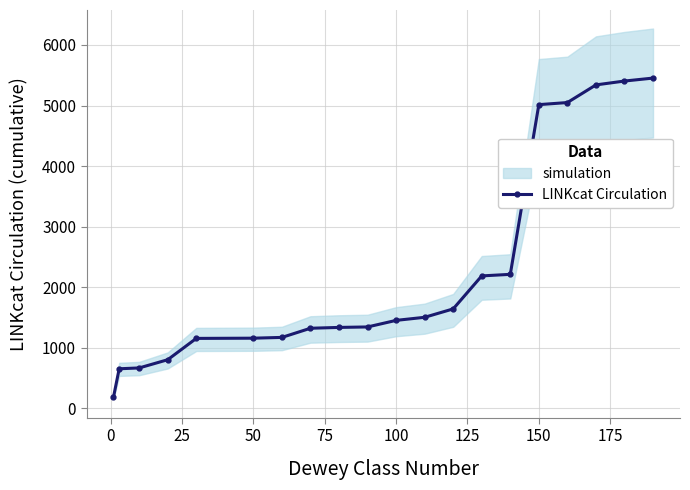

Does the chart display data point markers on the line(s)?

Yes